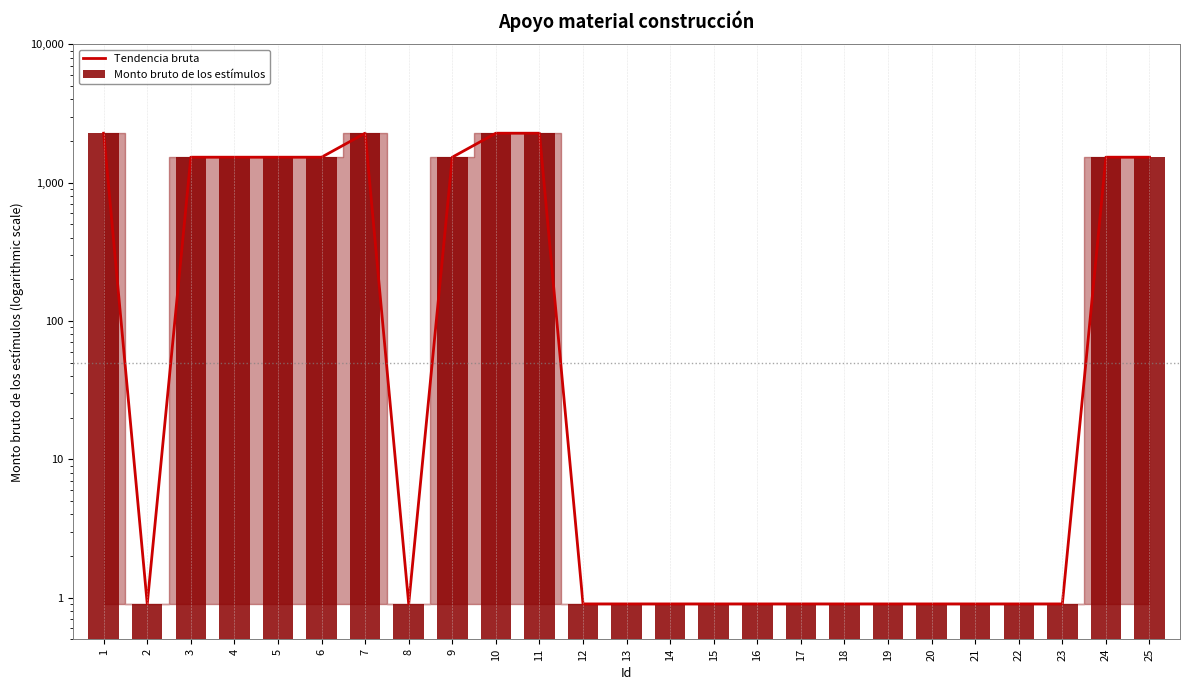

What is the difference between the maximum and minimum values in the Monto bruto de los estímulos series?

2277.1